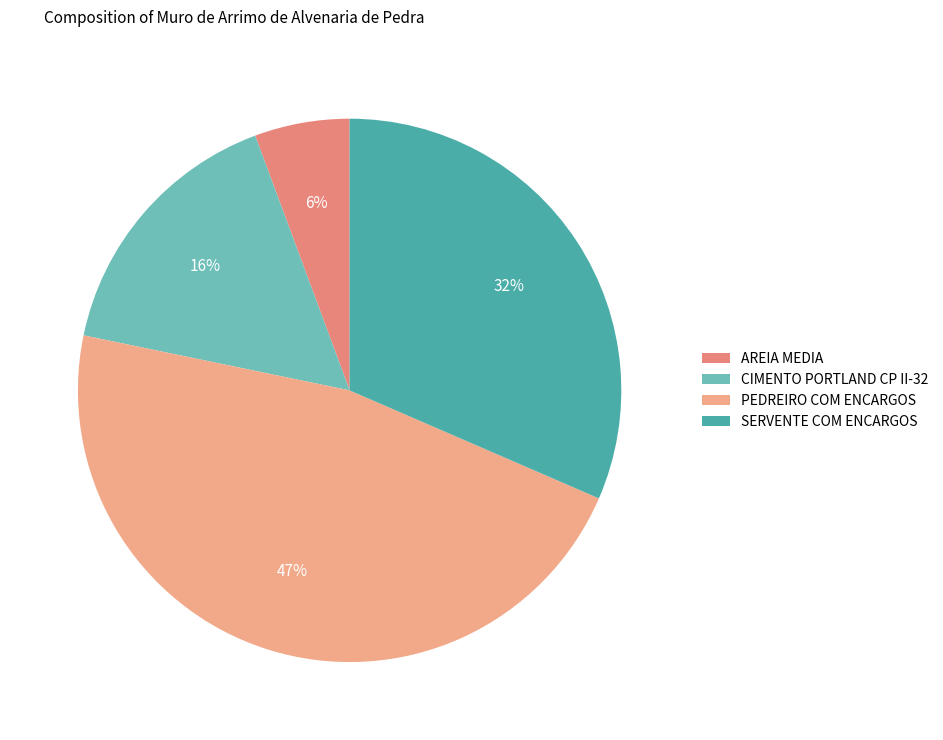

Between SERVENTE COM ENCARGOS and PEDREIRO COM ENCARGOS, which is larger?

PEDREIRO COM ENCARGOS